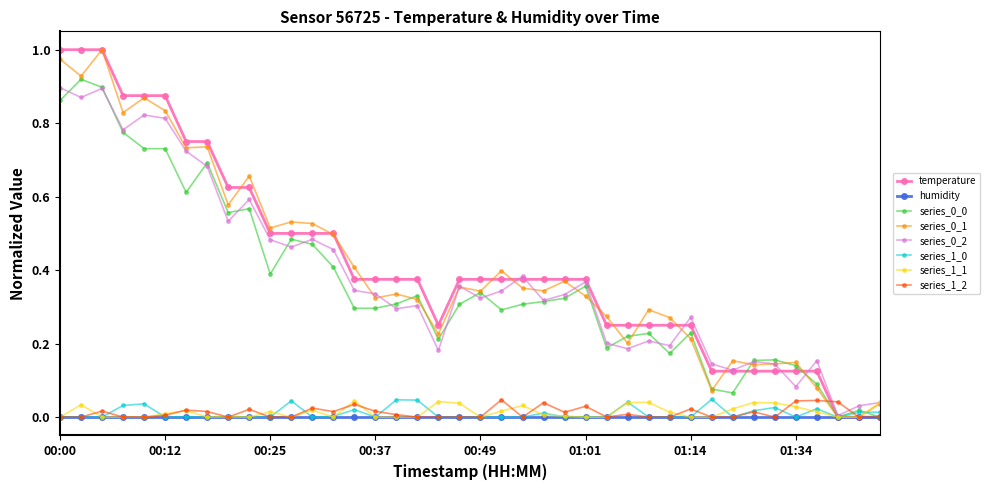

How many lines are shown in the chart?

8